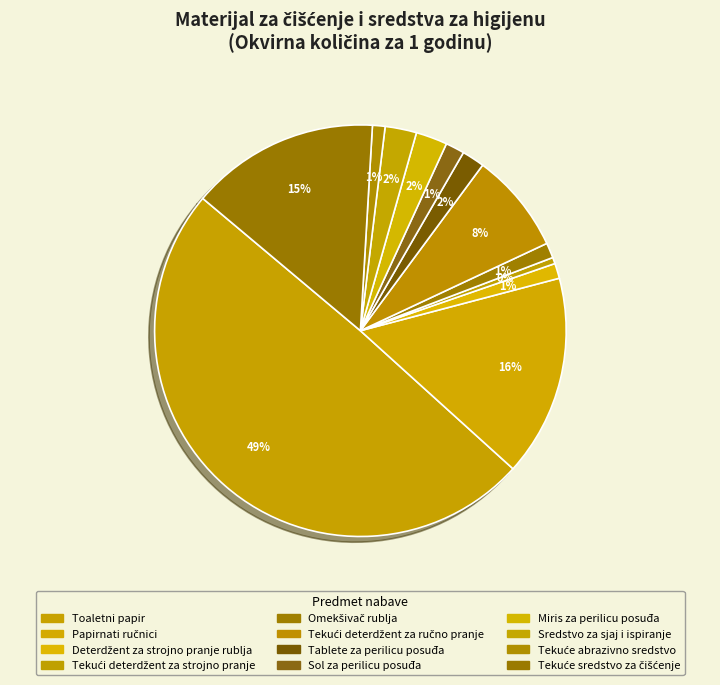

Is the sum of Tekući deterdžent za ručno pranje and Tablete za perilicu posuđa greater than half?

No